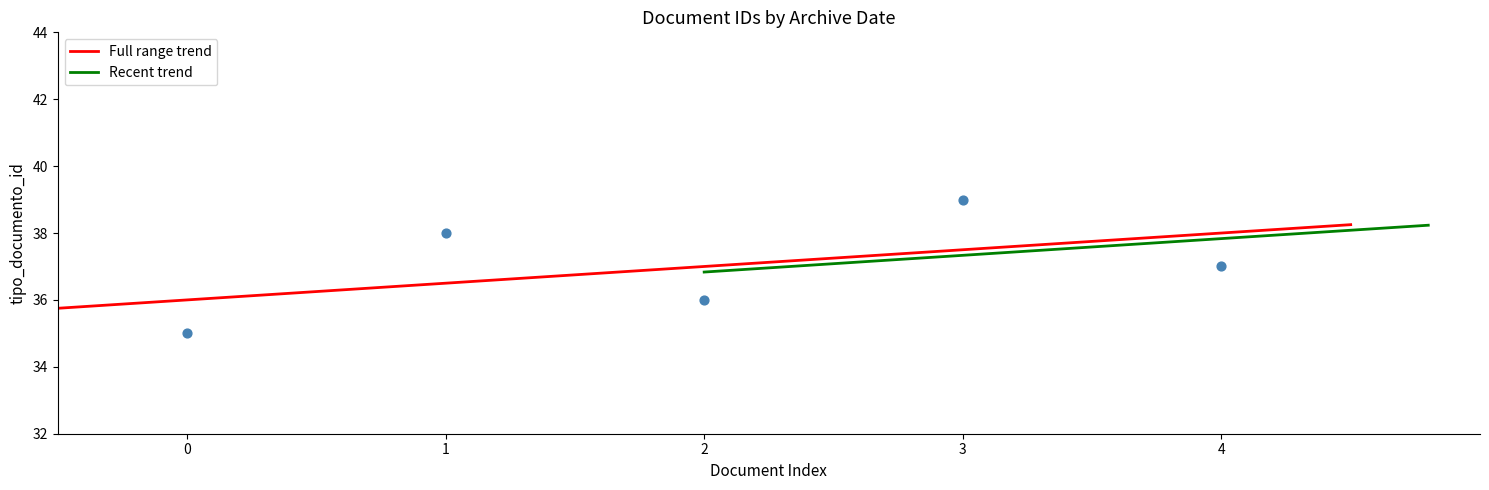

What is the lowest value of the Full range trend series?

35.8